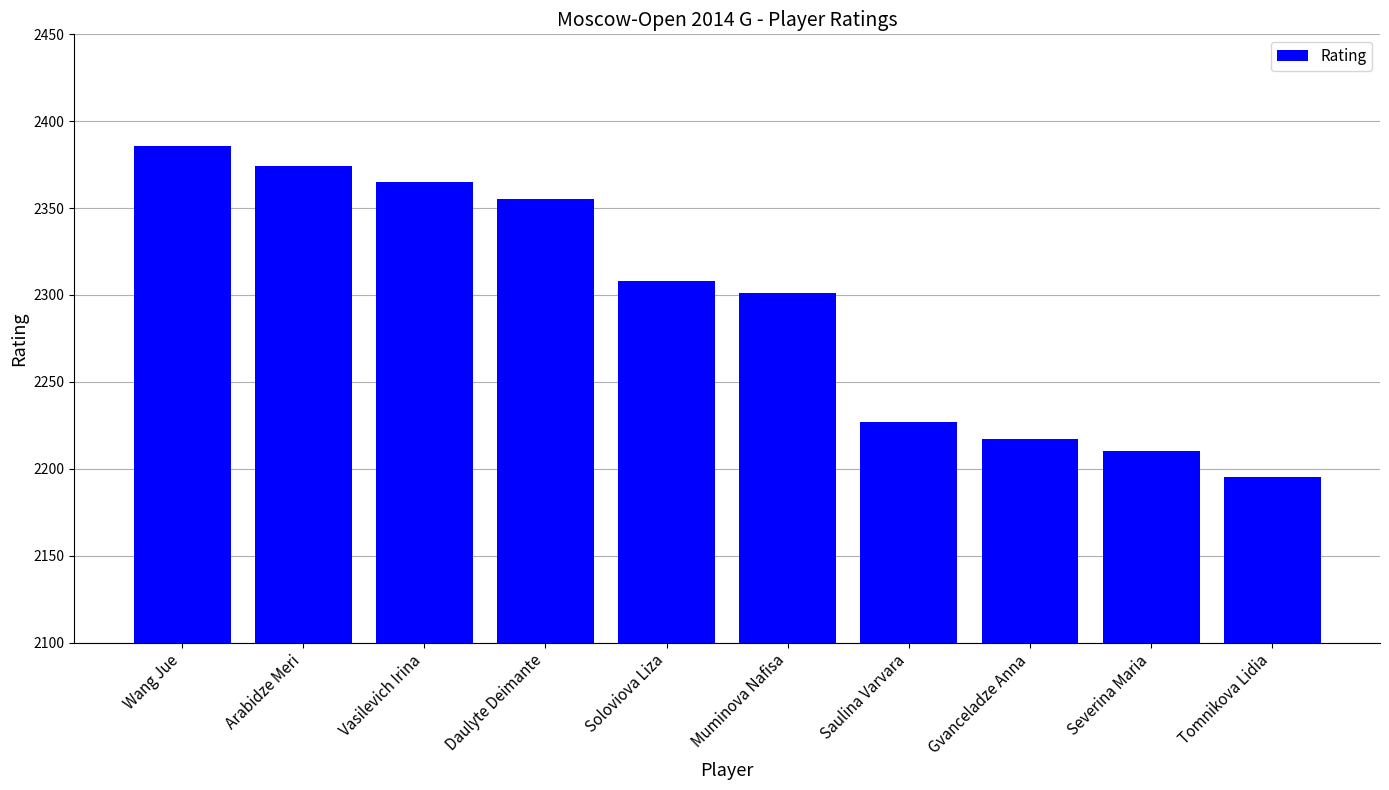

What is the change in value from Vasilevich Irina to Tomnikova Lidia?

-170